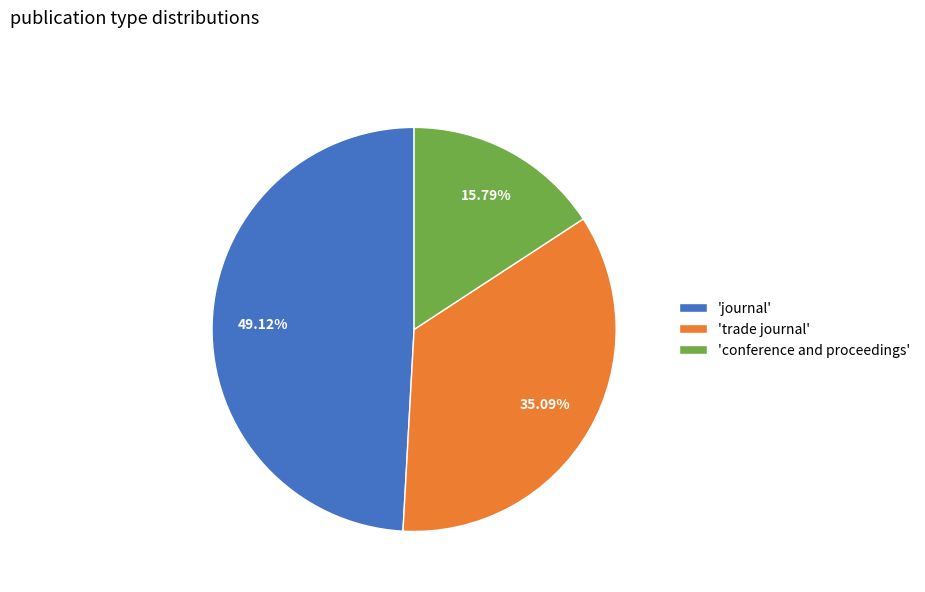

How many segments does this pie chart have?

3